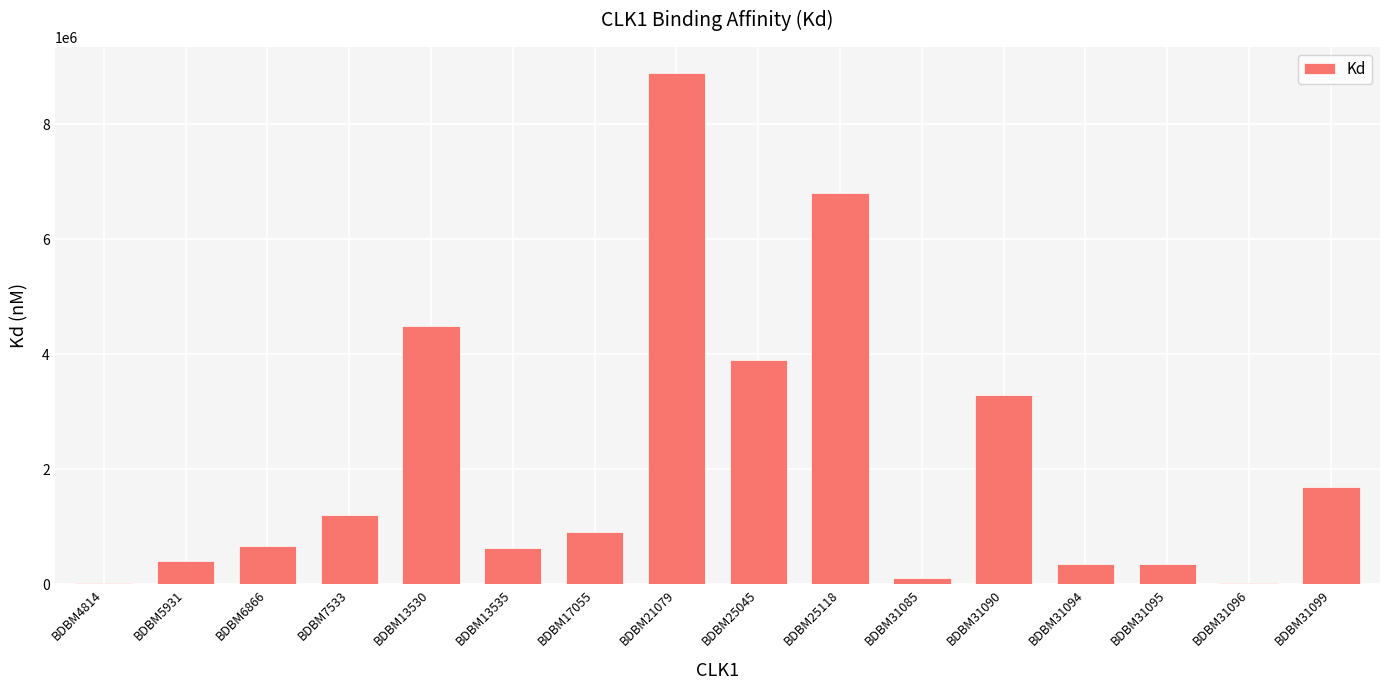

What is the greatest value displayed?

8900000